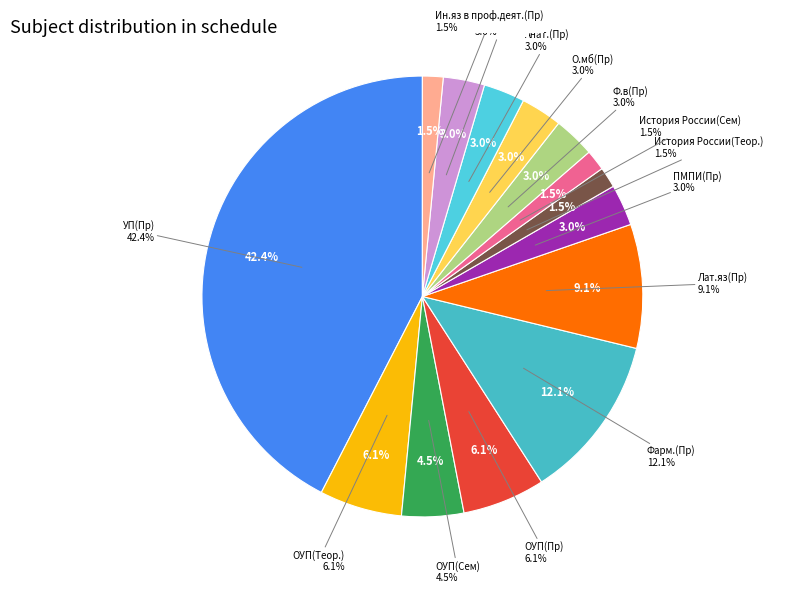

What percentage is NOT represented by Фарм.(Пр)?

87.9%